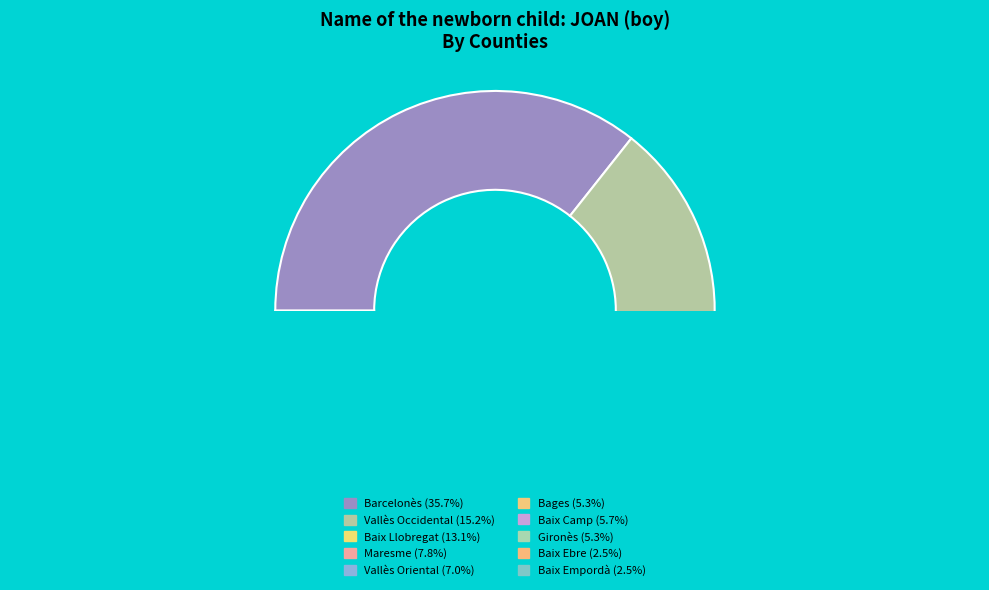

Does Bages represent more than half of the total?

No